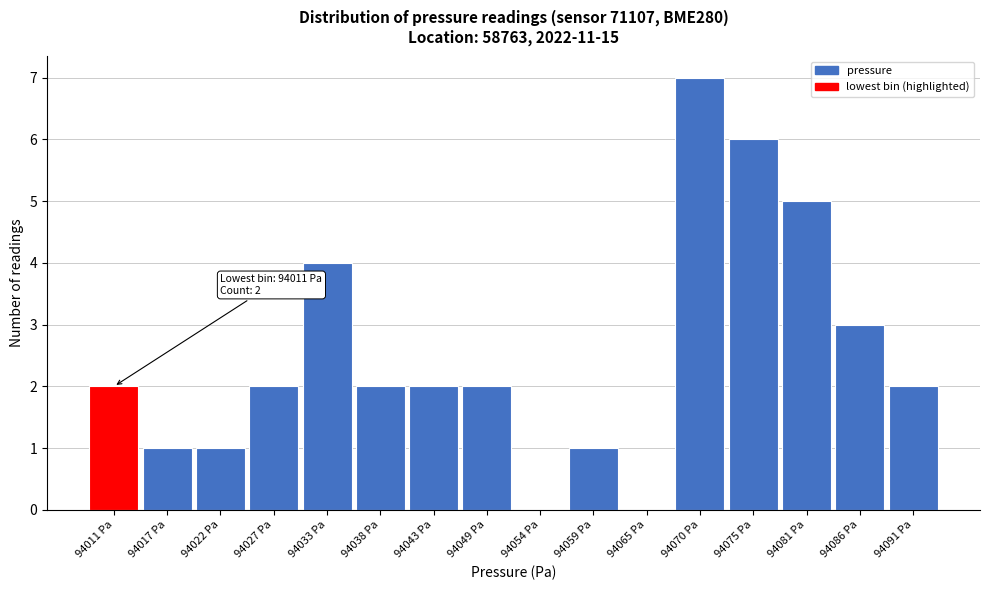

Reading right to left, extract all data points from this chart.

94091 Pa=2	94086 Pa=3	94081 Pa=5	94075 Pa=6	94070 Pa=7	94065 Pa=0	94059 Pa=1	94054 Pa=0	94049 Pa=2	94043 Pa=2	94038 Pa=2	94033 Pa=4	94027 Pa=2	94022 Pa=1	94017 Pa=1	94011 Pa=2